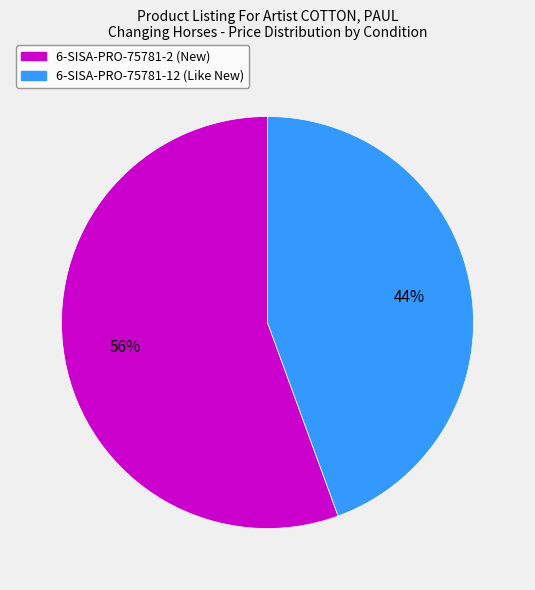

Rank the categories by value from lowest to highest.

6-SISA-PRO-75781-12 (Like New), 6-SISA-PRO-75781-2 (New)